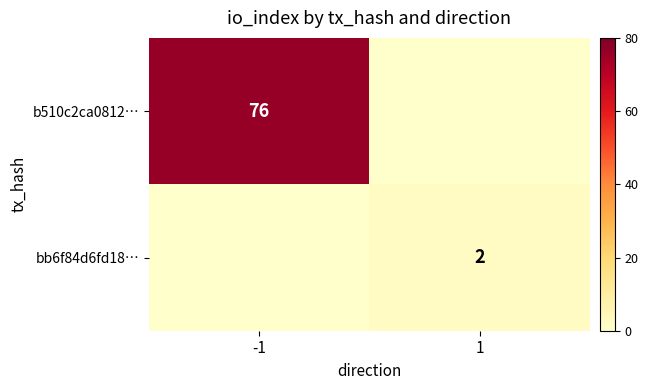

Which series changed the most between -1 and 1?

b510c2ca0812…